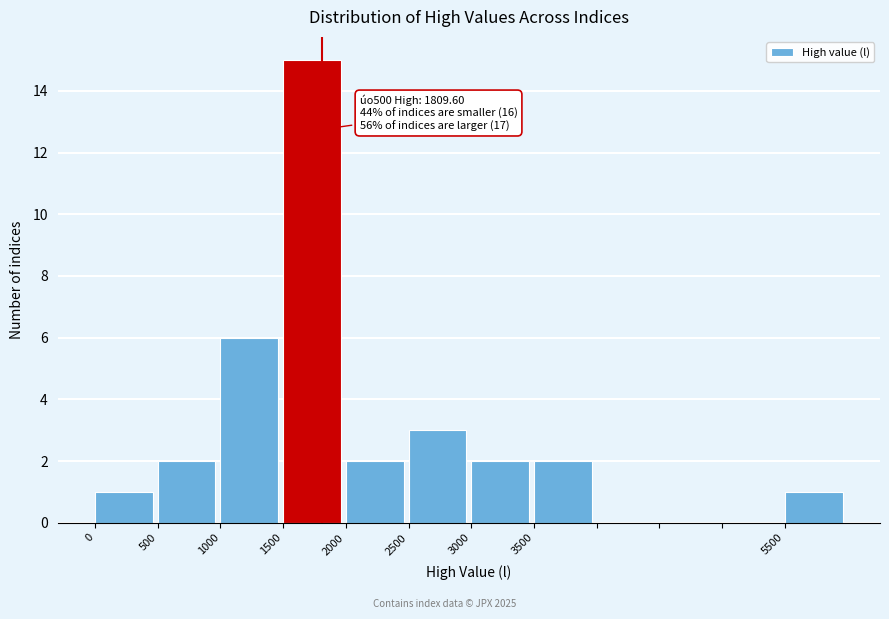

Over which range of the x-axis is the bar tallest?

1500 to 2000